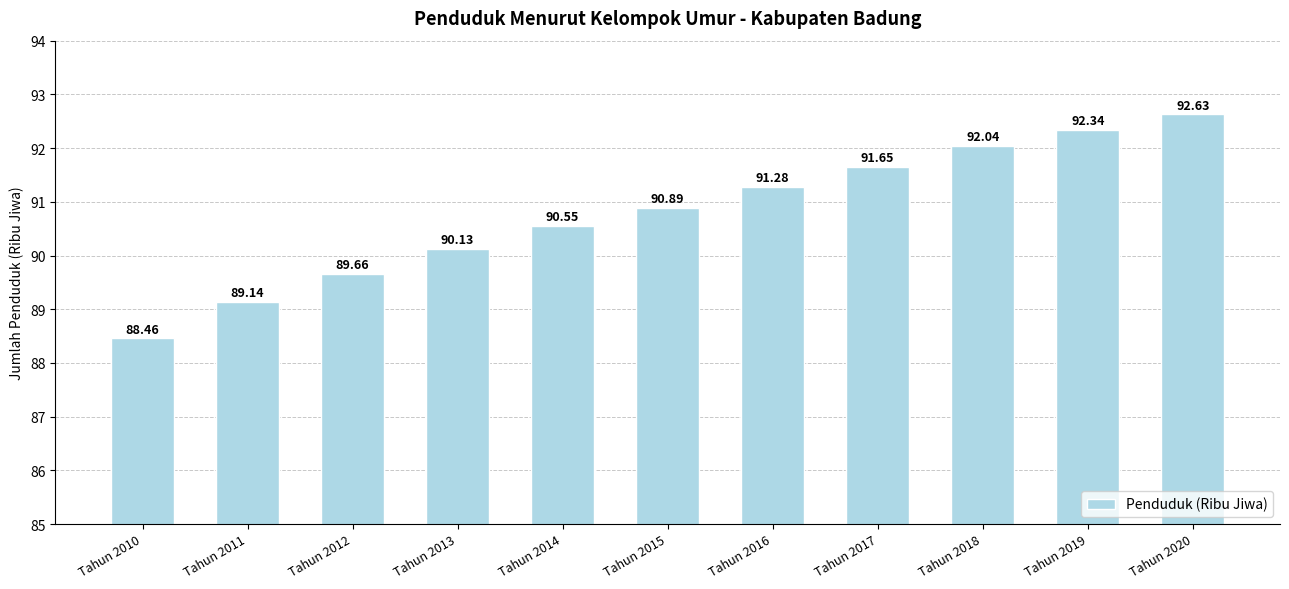

Between Tahun 2012 and Tahun 2011, which is larger?

Tahun 2012